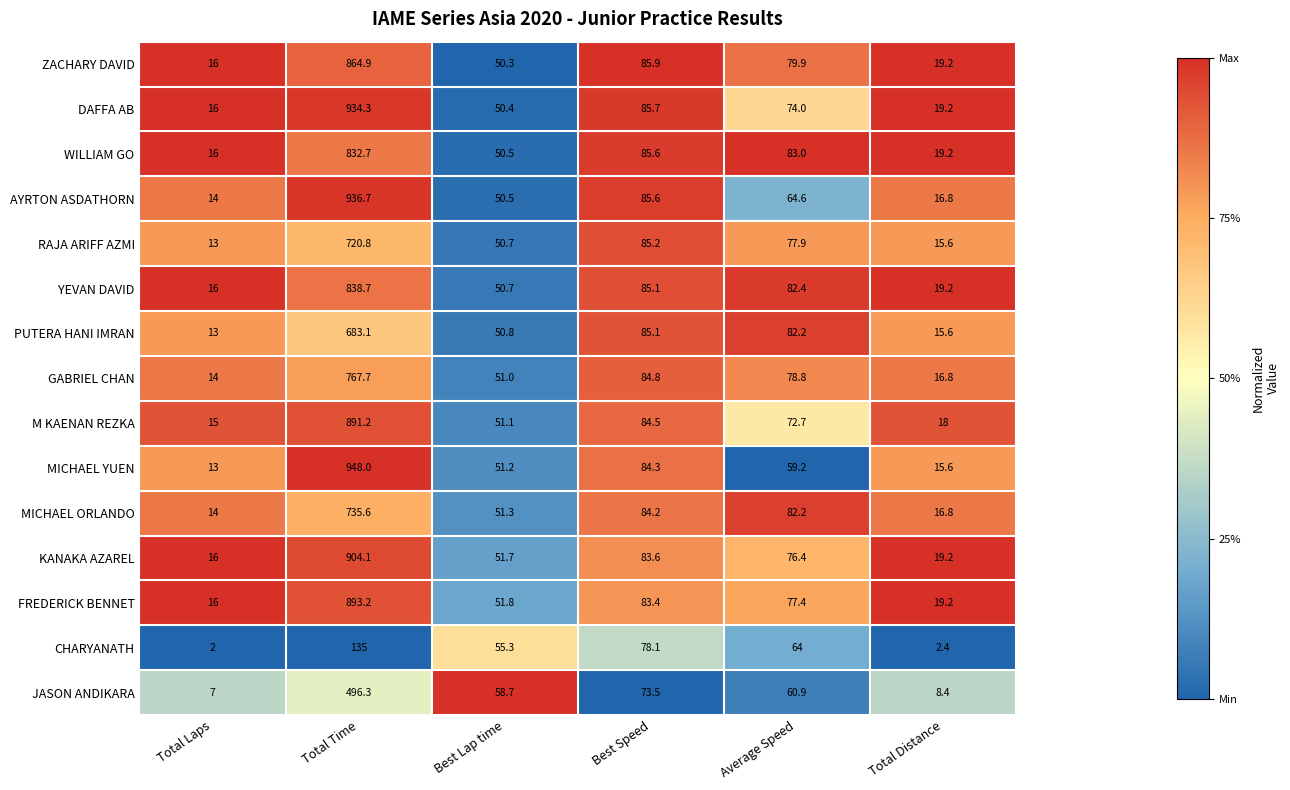

What is the difference between the maximum and minimum values in the DAFFA AB series?

918.3